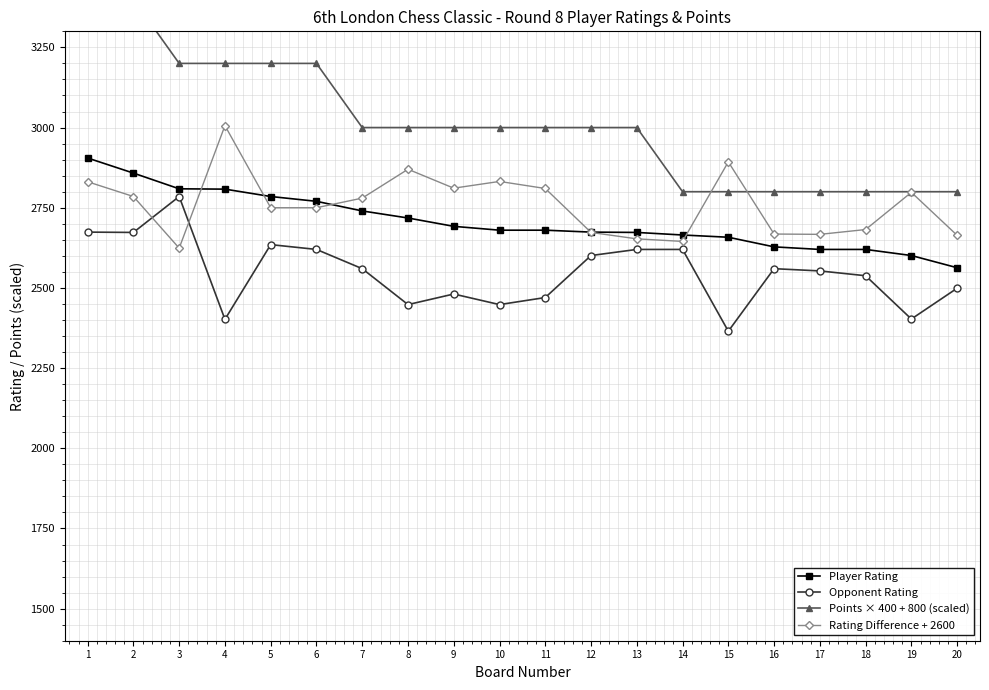

What is the difference between the Rating Difference + 2600 values at 20 and 14?

19